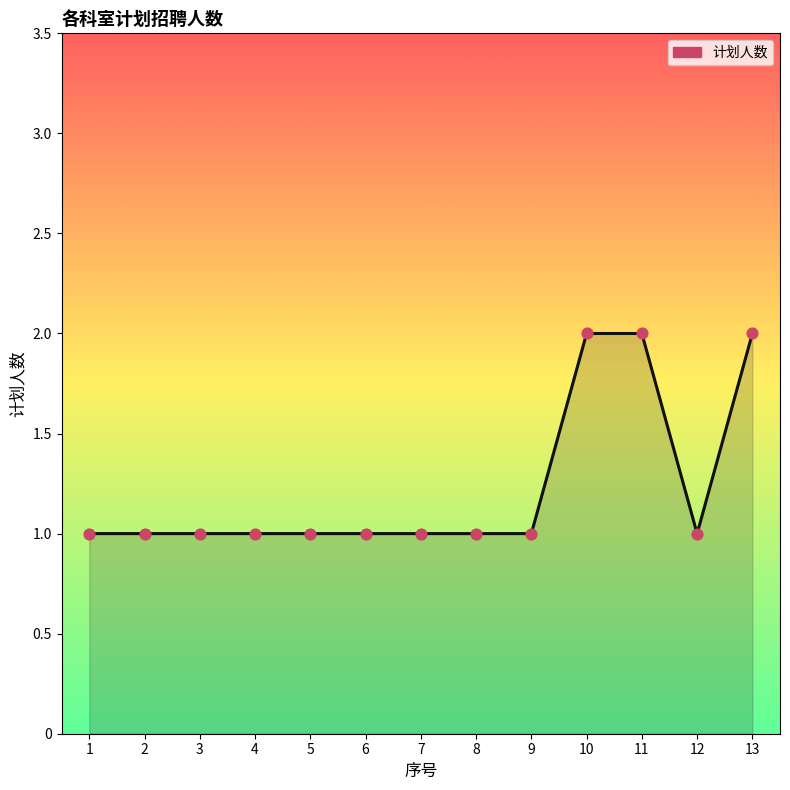

Approximately how many times larger is the value at 12 compared to 5?

1.0